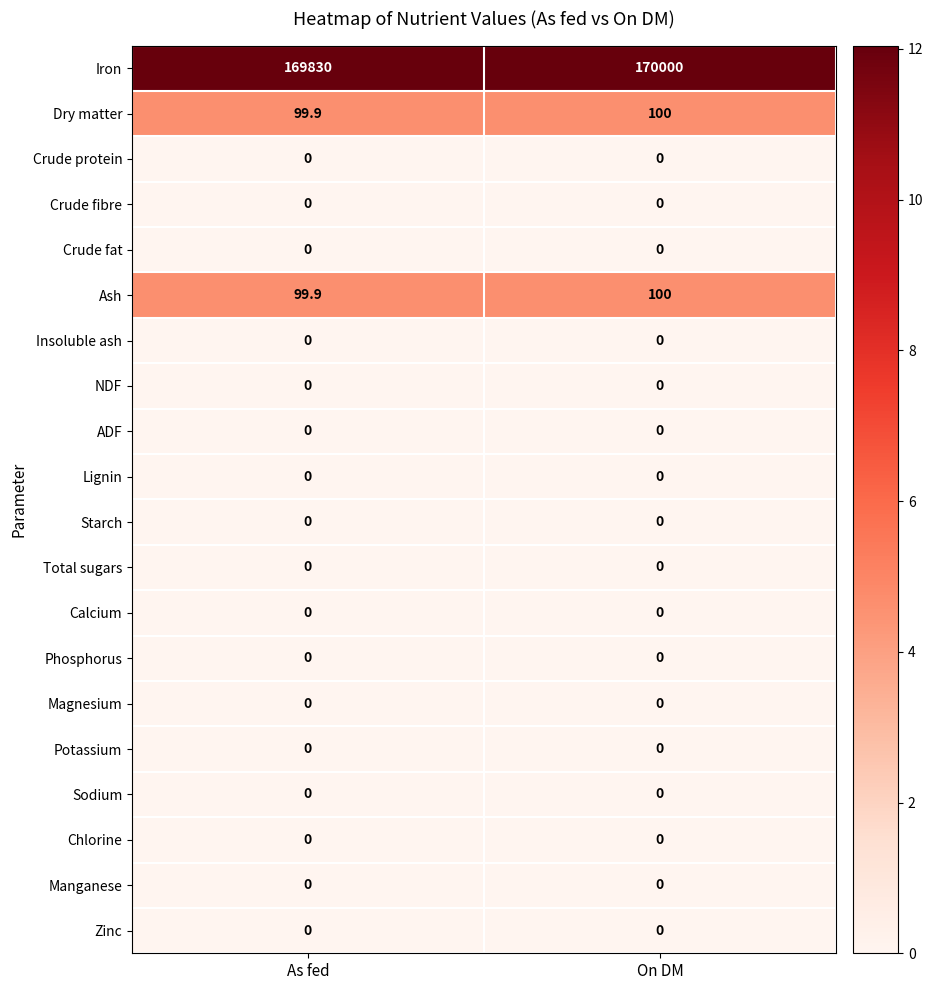

Which series has the largest total across all categories?

Iron